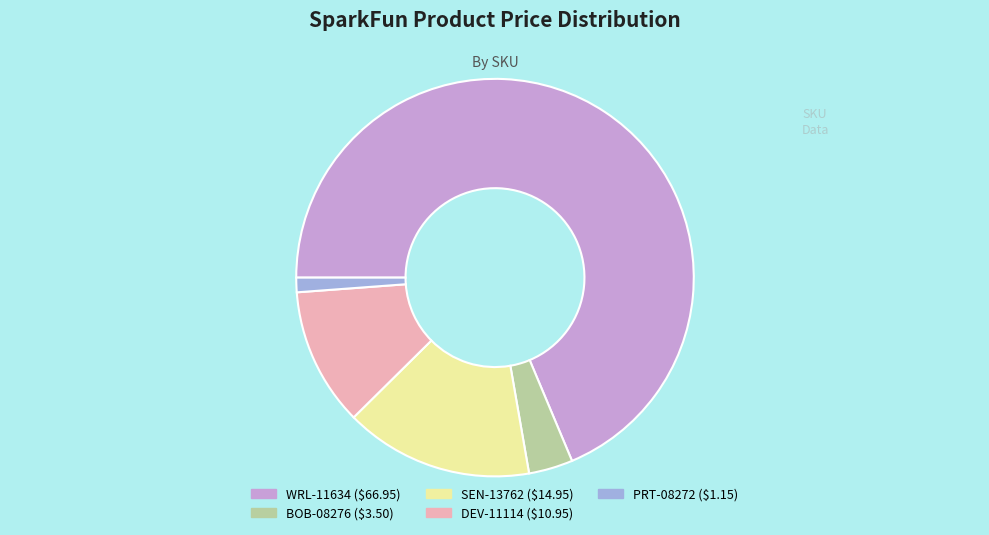

Is it true that DEV-11114 is 11% of the pie?

True